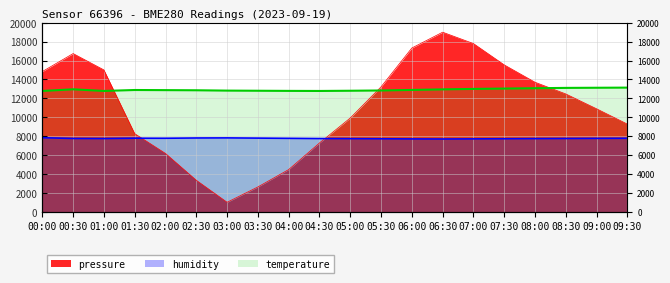

What is the label of the 14th point from the right?

03:00